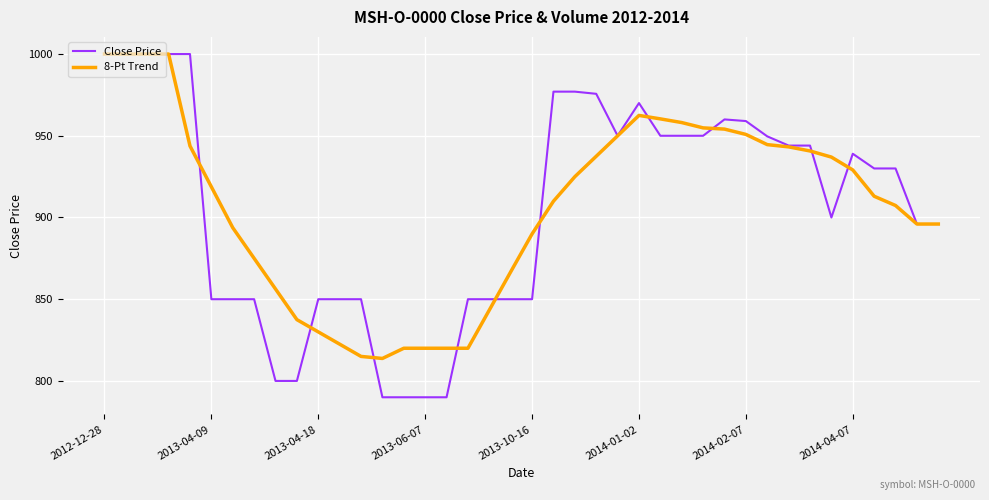

What is the greatest value displayed?

1000.0